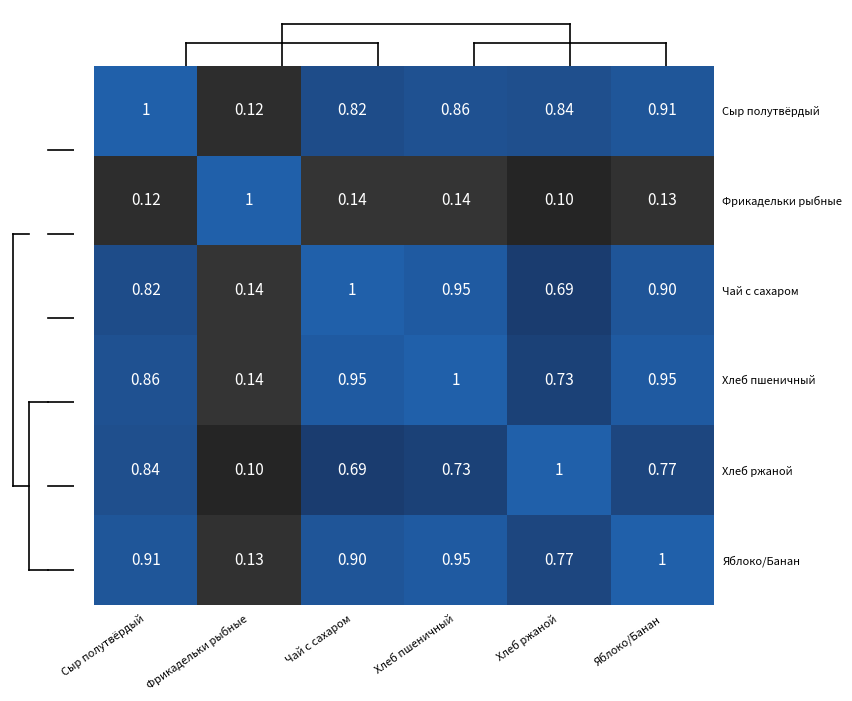

At Хлеб ржаной, list the series in order from largest to smallest.

Хлеб ржаной, Сыр полутвёрдый, Яблоко/Банан, Хлеб пшеничный, Чай с сахаром, Фрикадельки рыбные